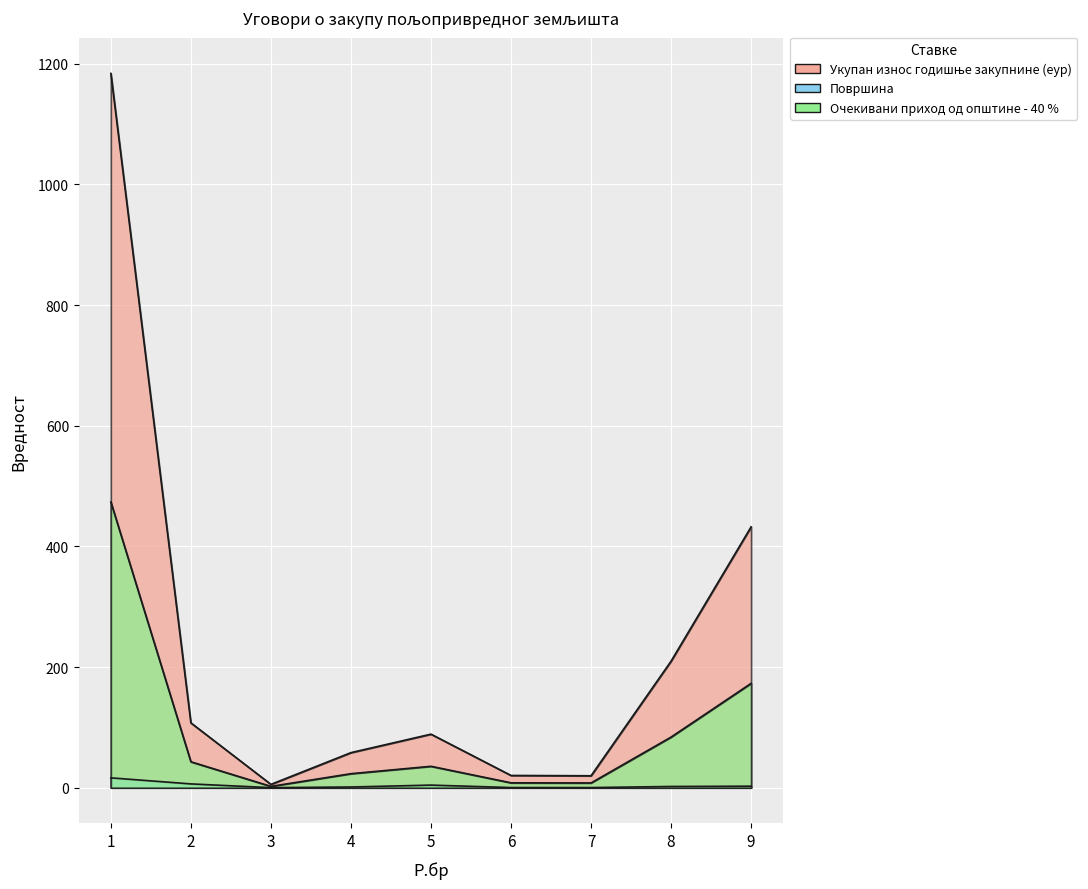

Reading left to right, what are all the values shown in this chart?

Укупан износ годишње закупнине (еур): 1=473.6	2=43.0	3=2.2	4=23.3	5=35.5	6=8.1	7=7.9	8=83.9	9=173.0
Површина: 1=16.4	2=6.3	3=0.1	4=1.2	5=4.3	6=0.3	7=0.2	8=2.1	9=2.5
Очекивани приход од општине - 40 %: 1=1183.9	2=107.5	3=5.5	4=58.1	5=88.8	6=20.3	7=19.8	8=209.8	9=432.4